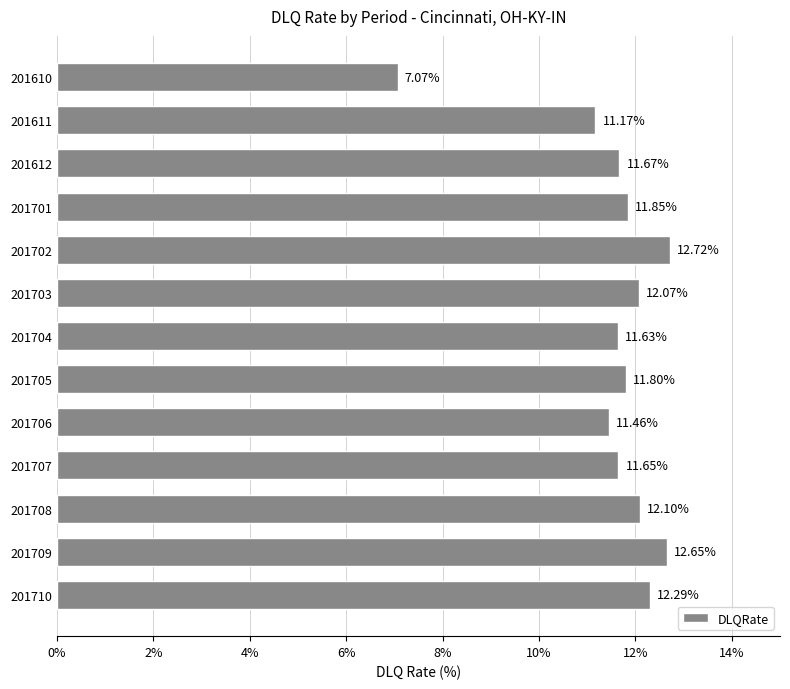

Between 201610 and 201703, which is larger?

201703